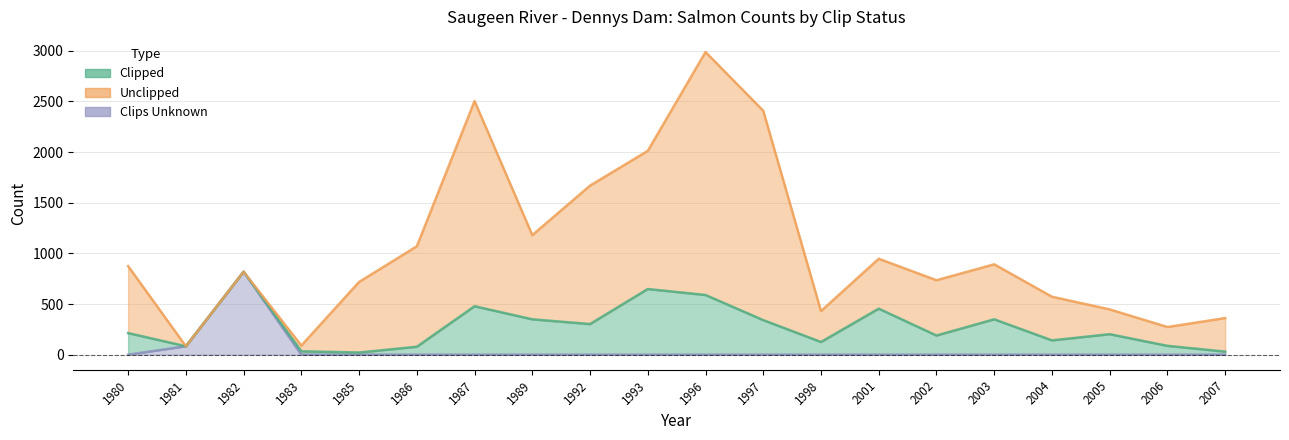

What is the sum of the Unclipped values at 1985 and 2001?

1665